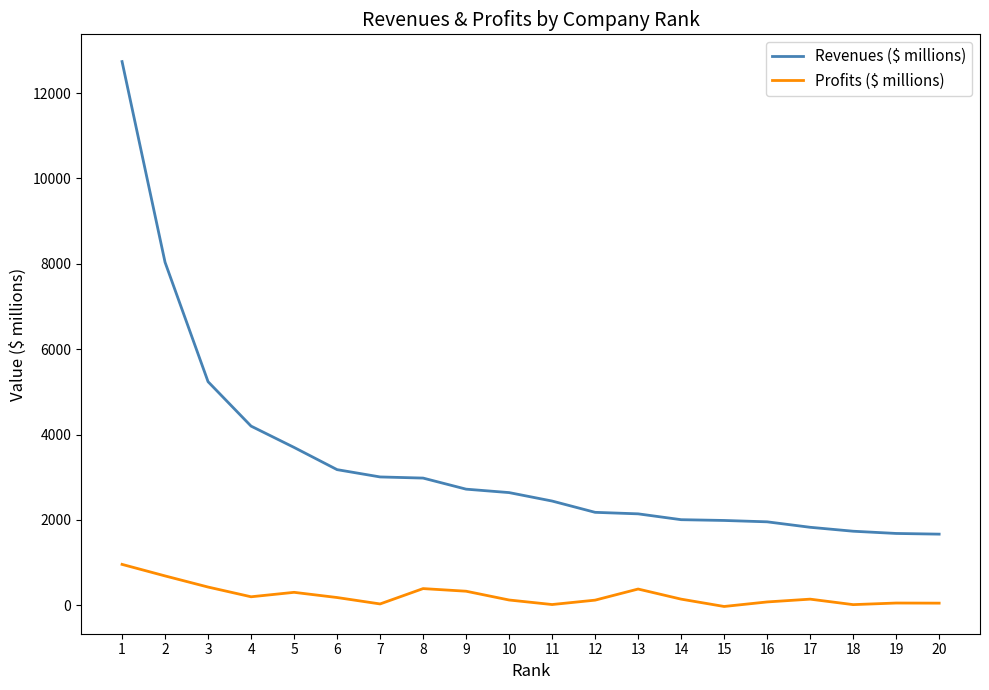

The value of Revenues ($ millions) at 13 is 2142.6. True or false?

True